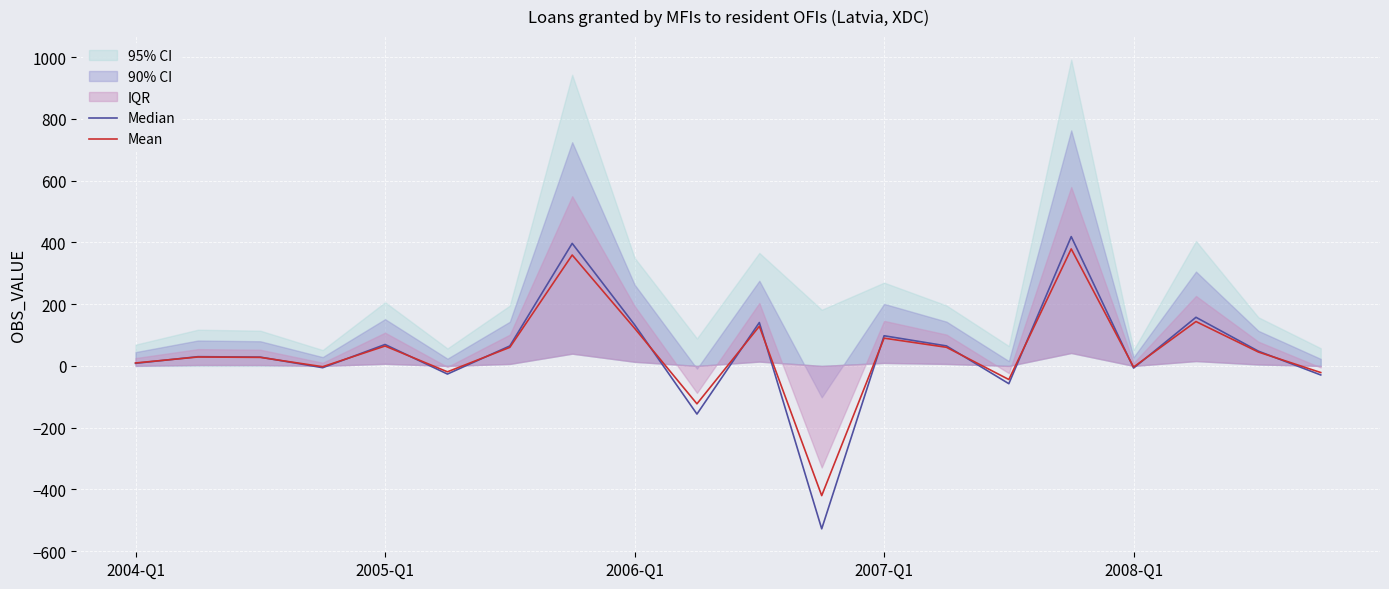

What is the value of the Mean point at the 7th from the left?

60.1